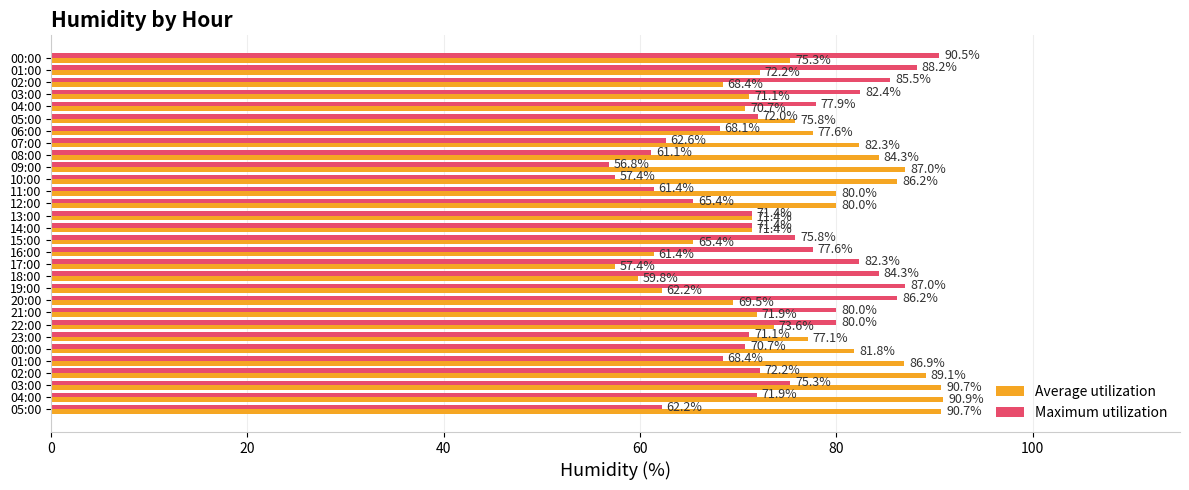

What is the label of the 15th bar from the left?

14:00